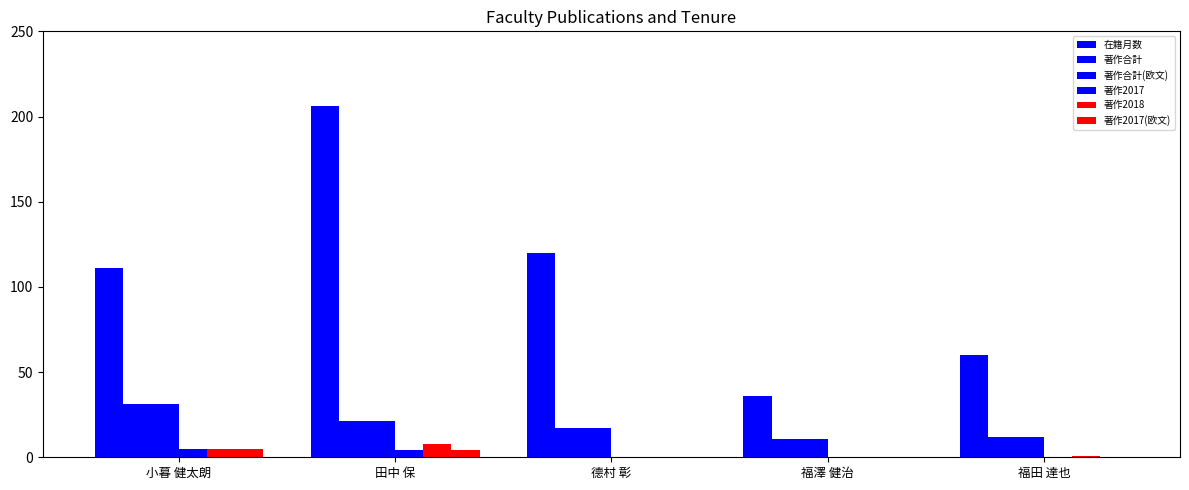

Count the number of data series in this chart.

6